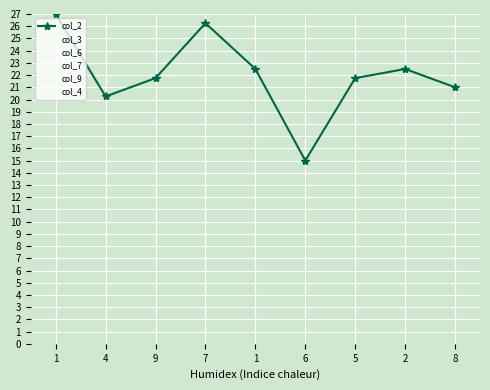

Which series has the largest total across all categories?

col_2